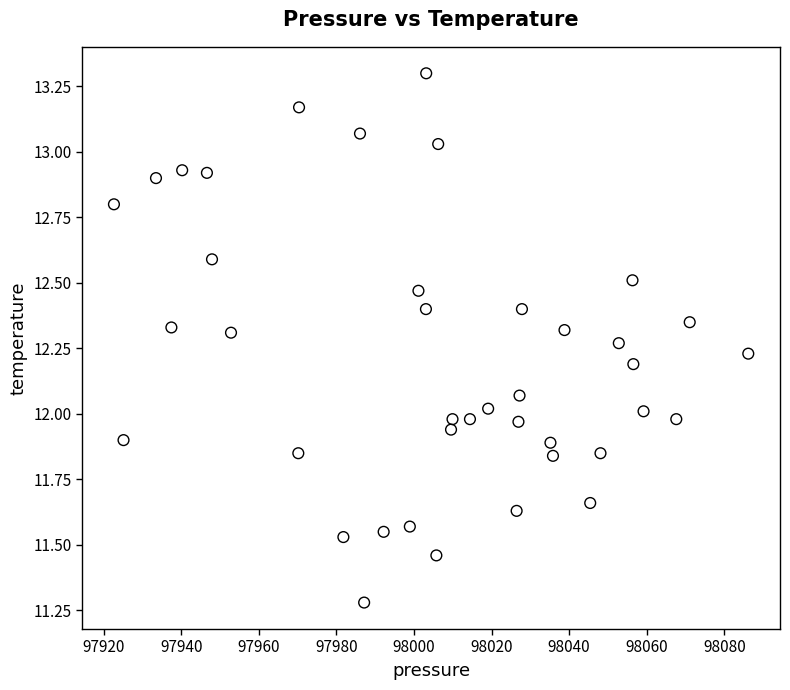

What is the range of X values (max minus min)?

163.5